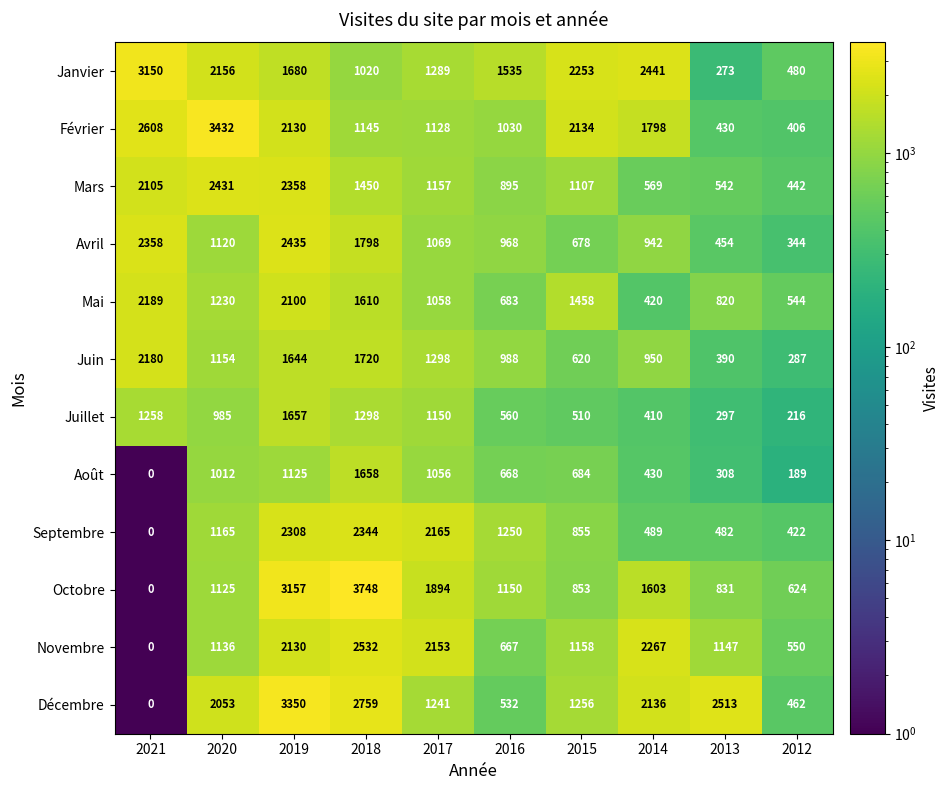

Which series has the widest spread of values?

Octobre